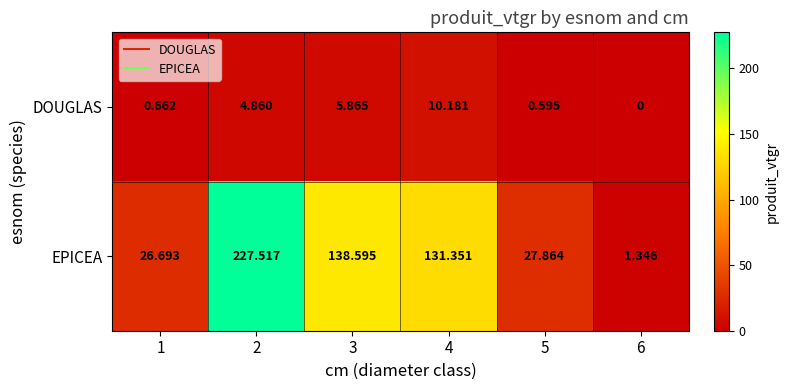

How many distinct data groups are displayed?

2